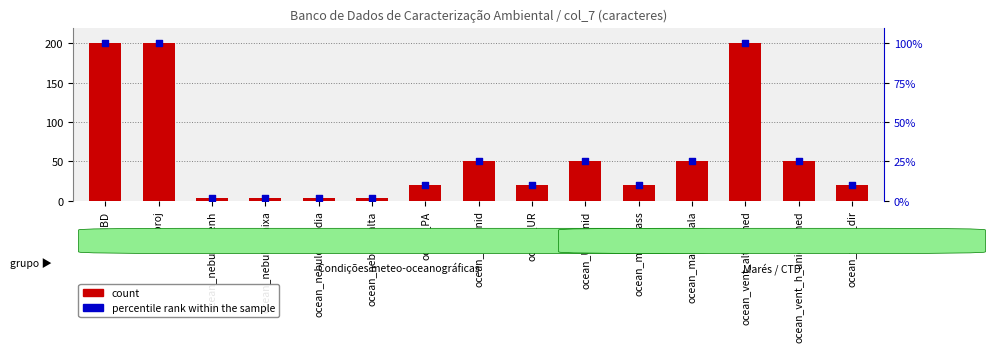

At how many categories does at least one series exceed 190?

3